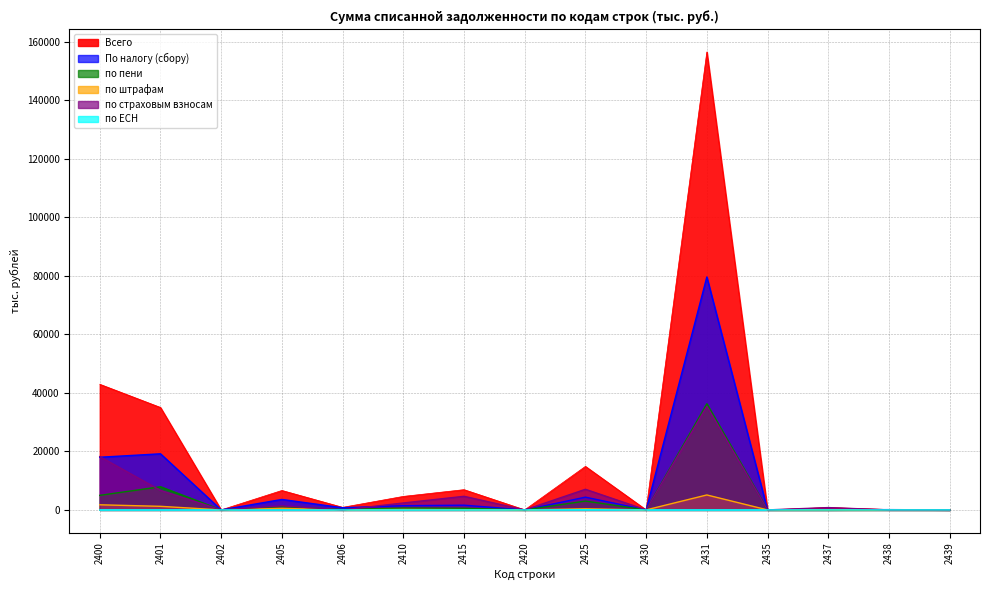

At which category does the chart reach its minimum across all series?

2402